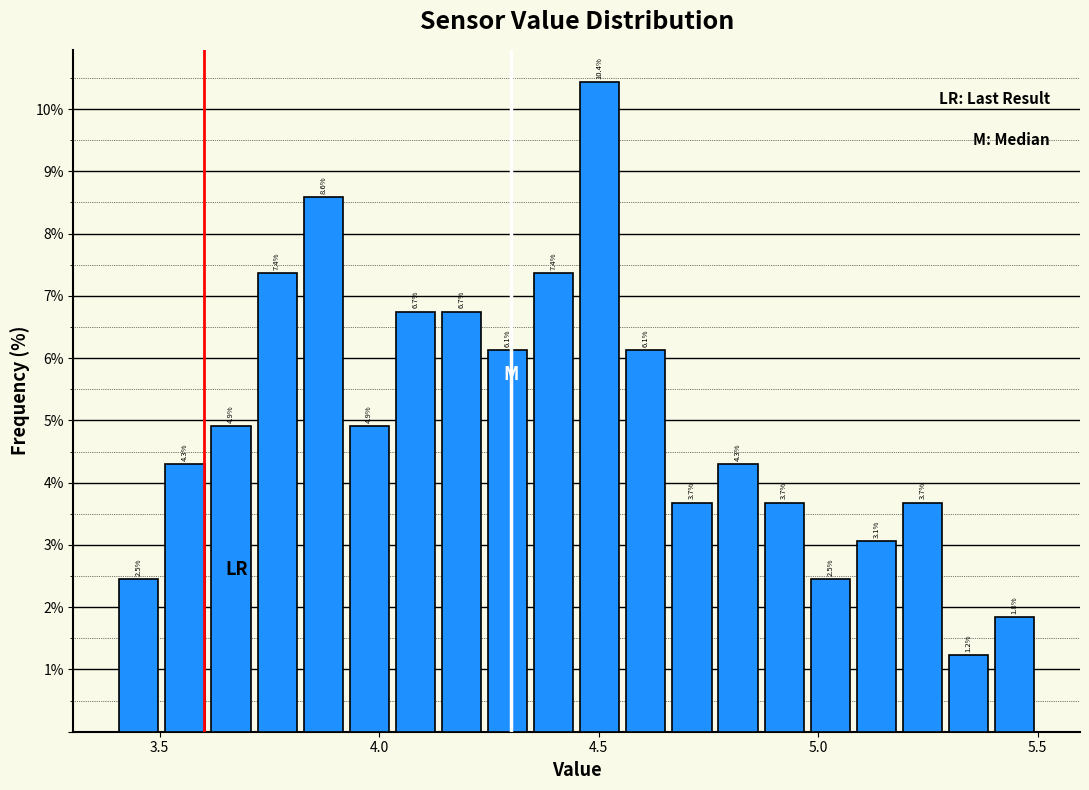

Around what value on the x-axis is the tallest bar? Give the approximate position of its centre, as read against the axis.

4.50